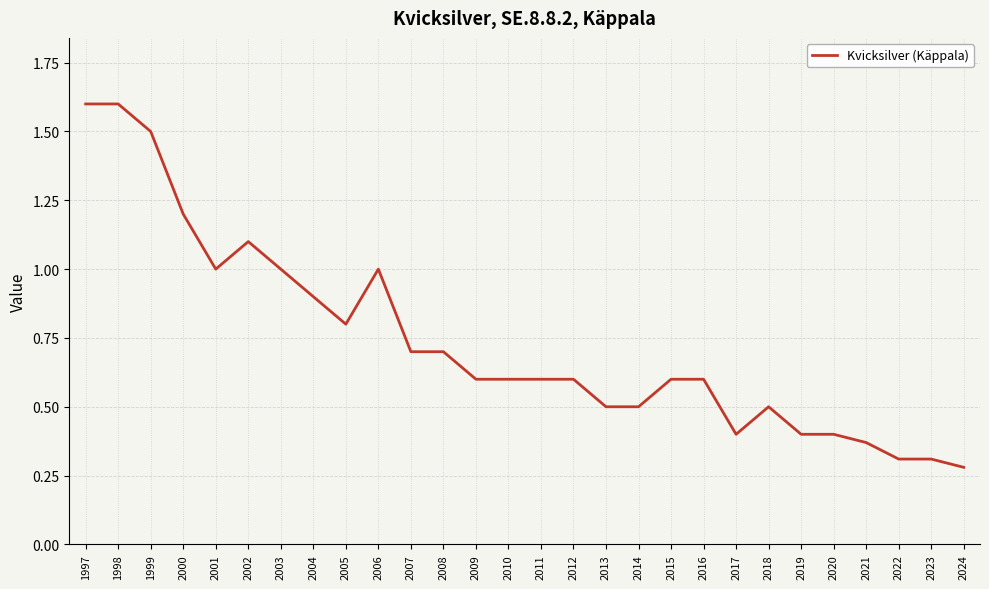

Does the chart display data point markers on the line(s)?

No